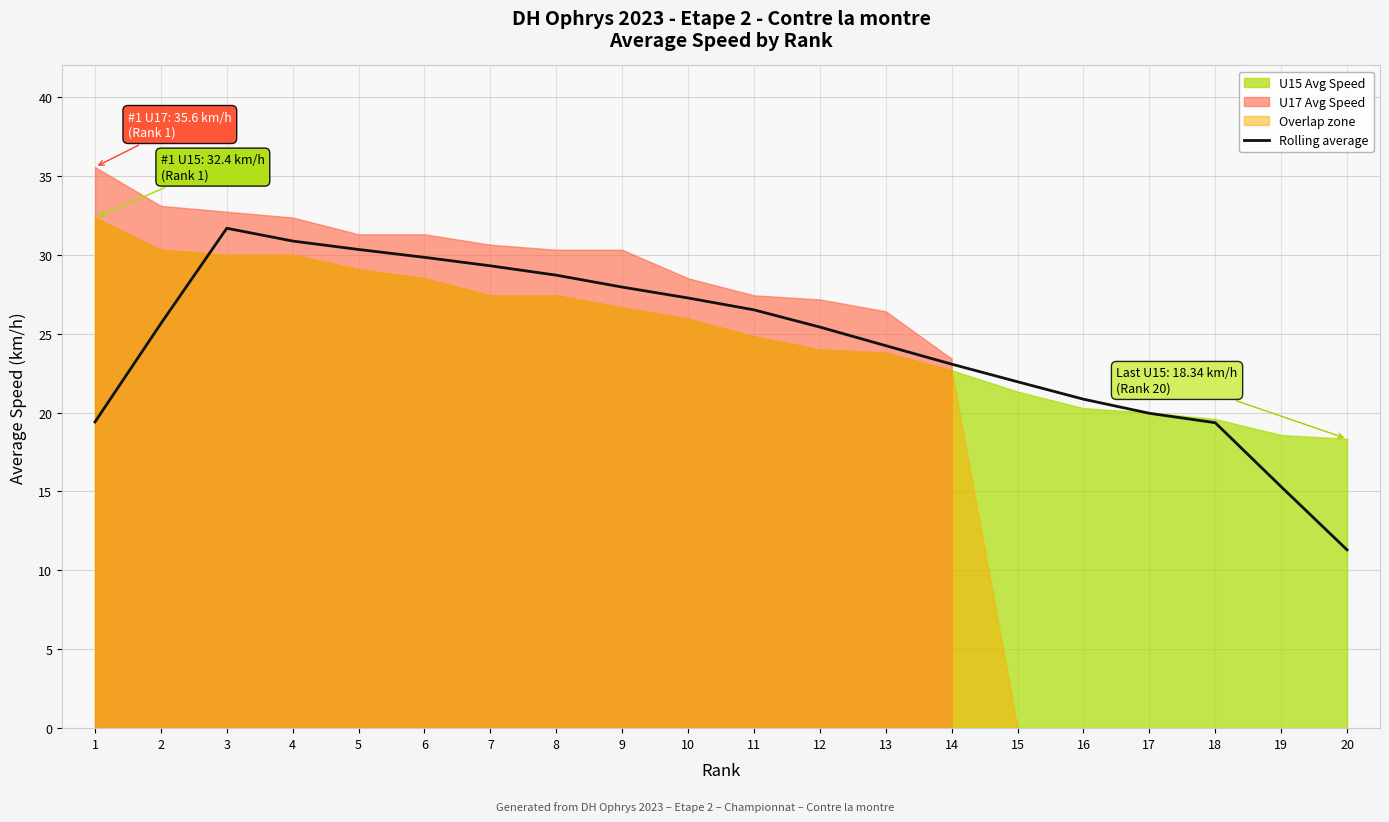

What is the sum of all values?

489.0